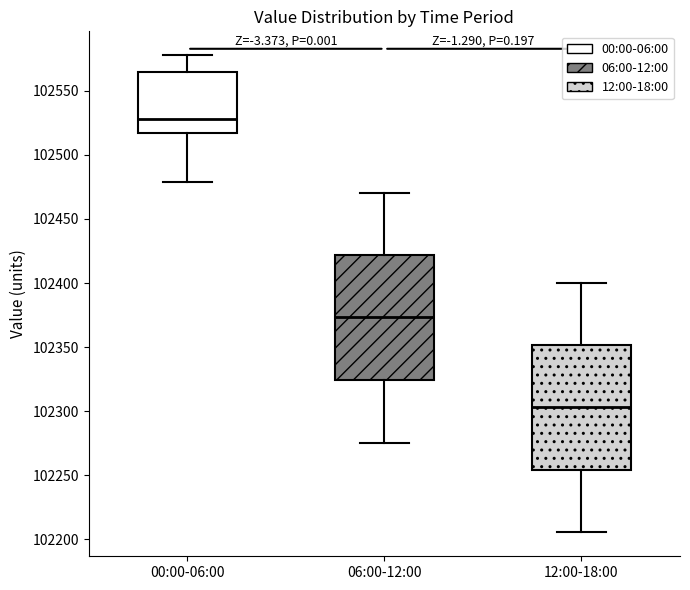

Where does the upper whisker of the box for 06:00-12:00 end on the y-axis? The values are not printed on the chart, so give them approximately, as read against the axis.

102470